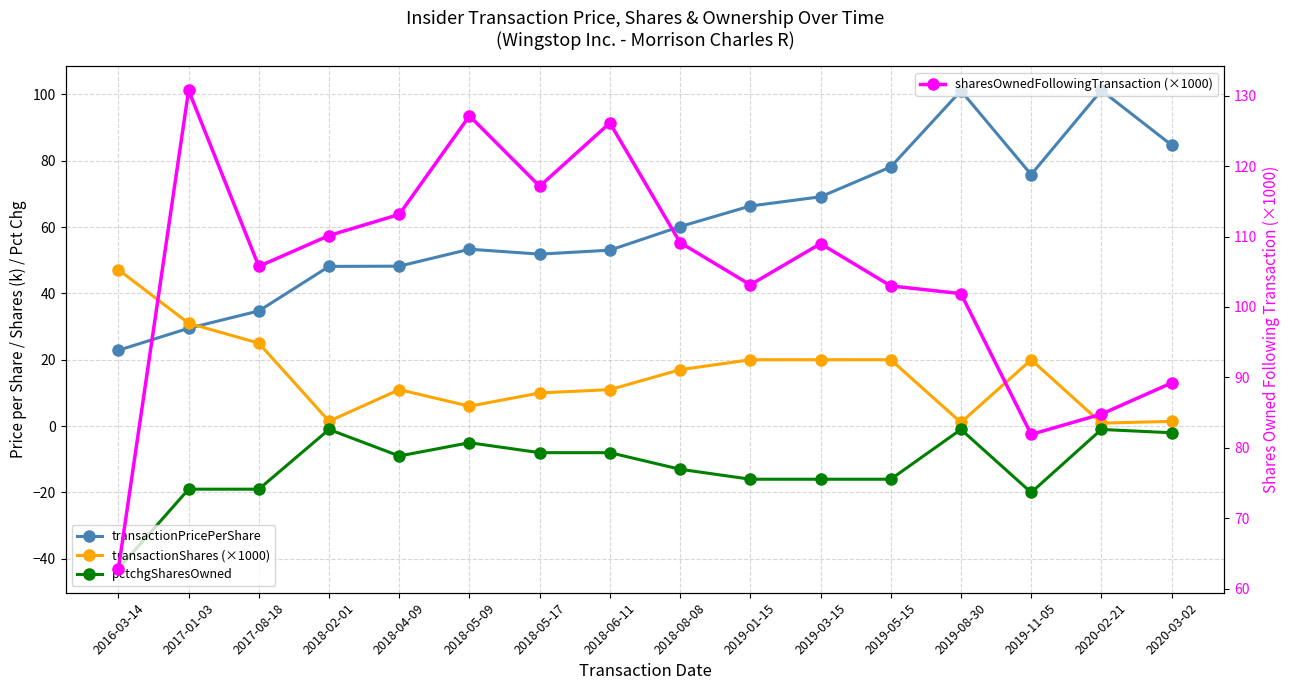

How many data points in transactionPricePerShare are less than 60?

8